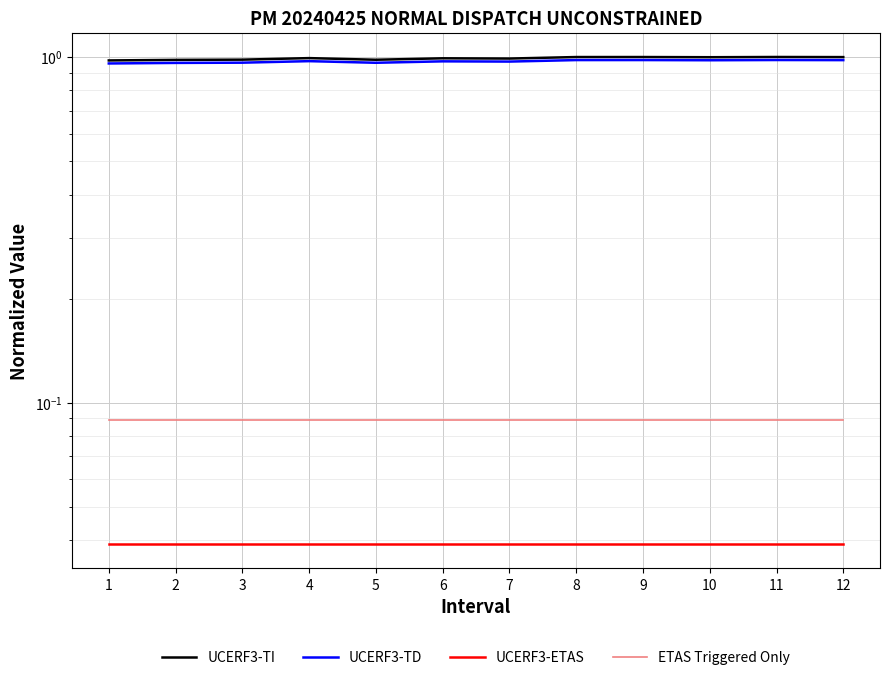

Is the value of ETAS Triggered Only at 7 greater than the value of UCERF3-ETAS at 9?

Yes